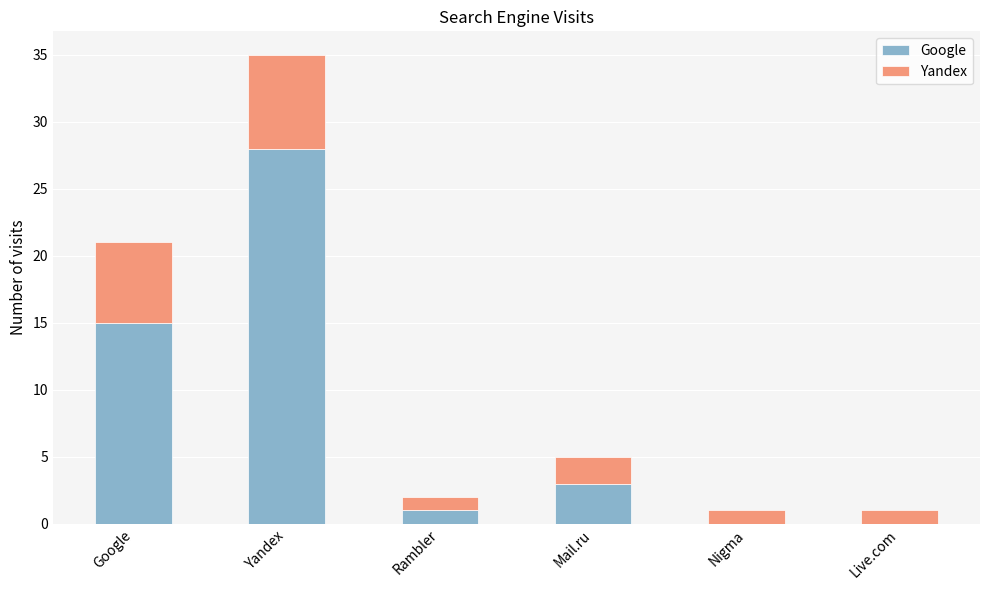

Which series changed the most between Google and Mail.ru?

Google